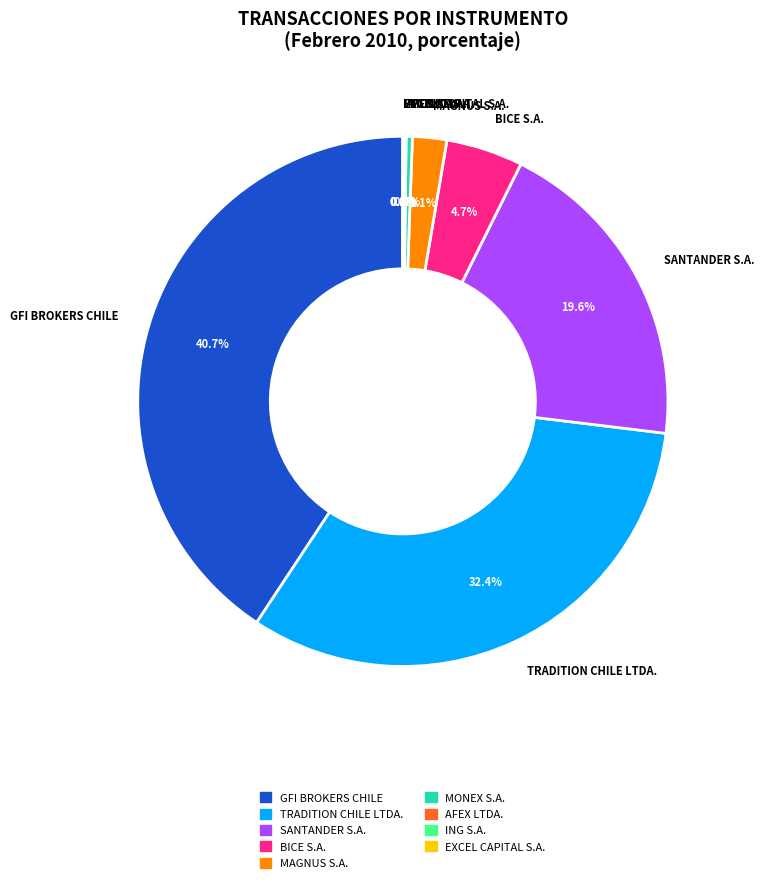

Is it true that SANTANDER S.A. is 29% of the pie?

False